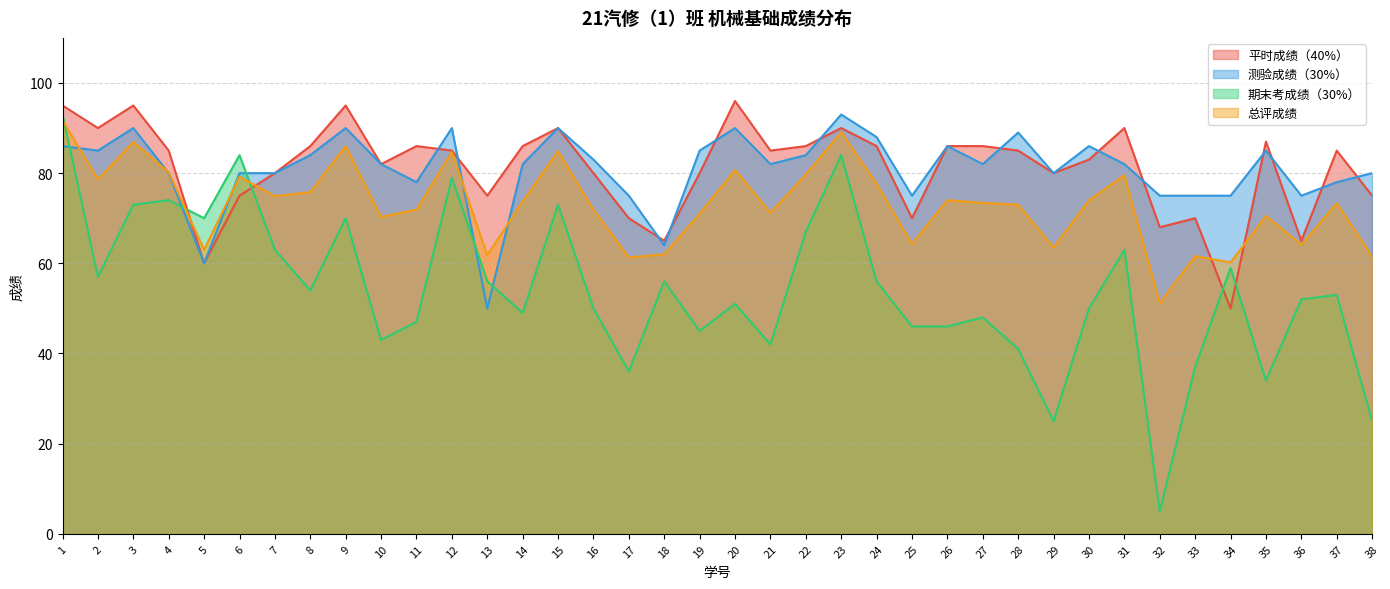

How many data points in 平时成绩（40%） are less than 85?

17